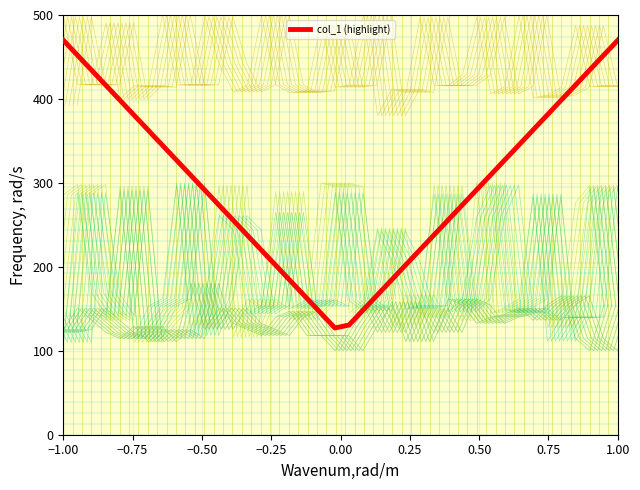

What is the difference between the second highest and second lowest values?

339.3